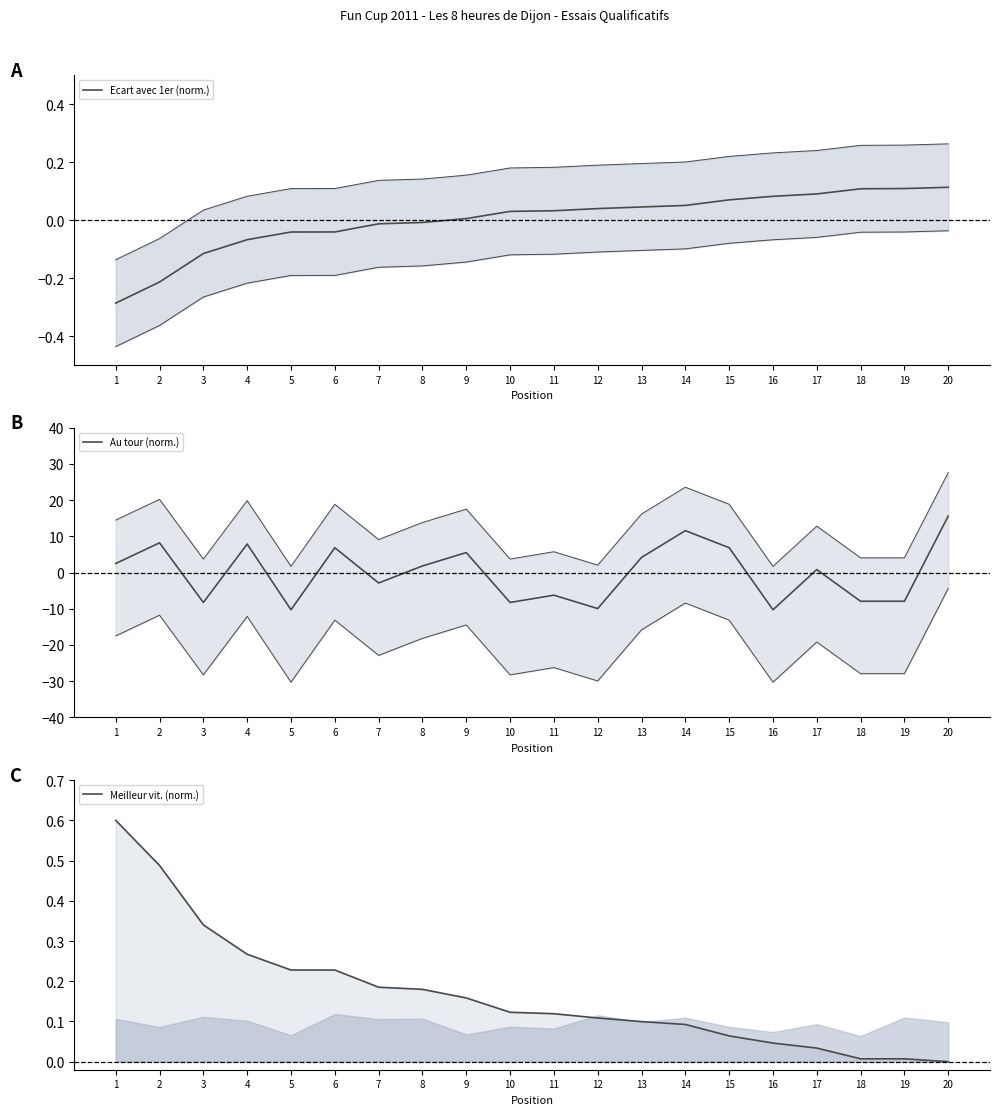

How many positive values does the Ecart avec 1er (norm.) series have?

12